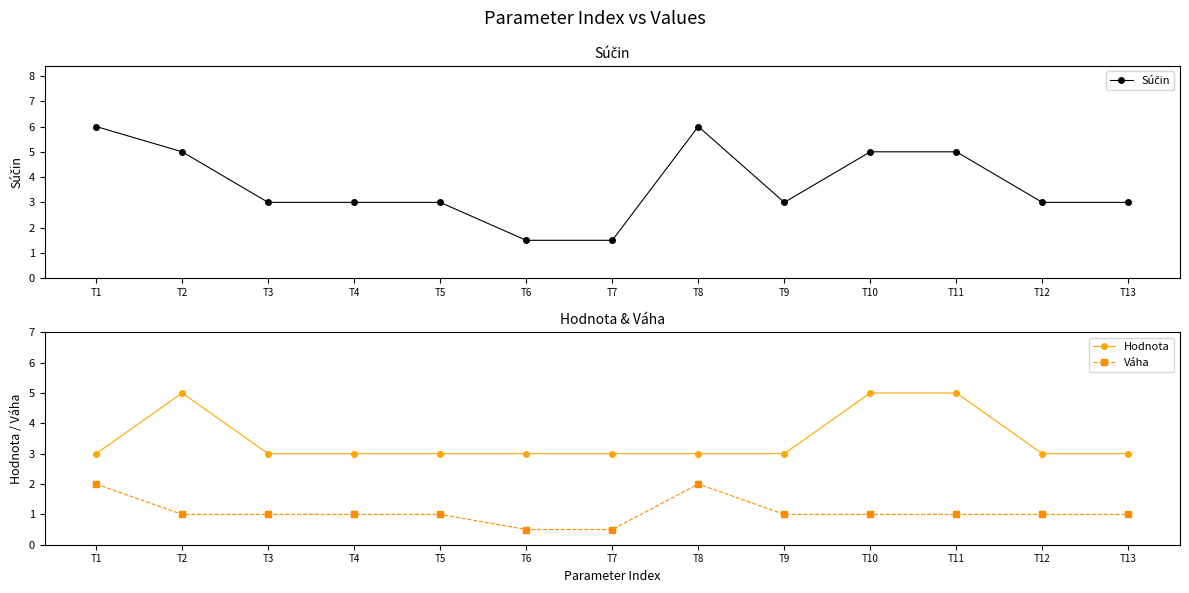

At which label does Súčin first exceed 3?

T1